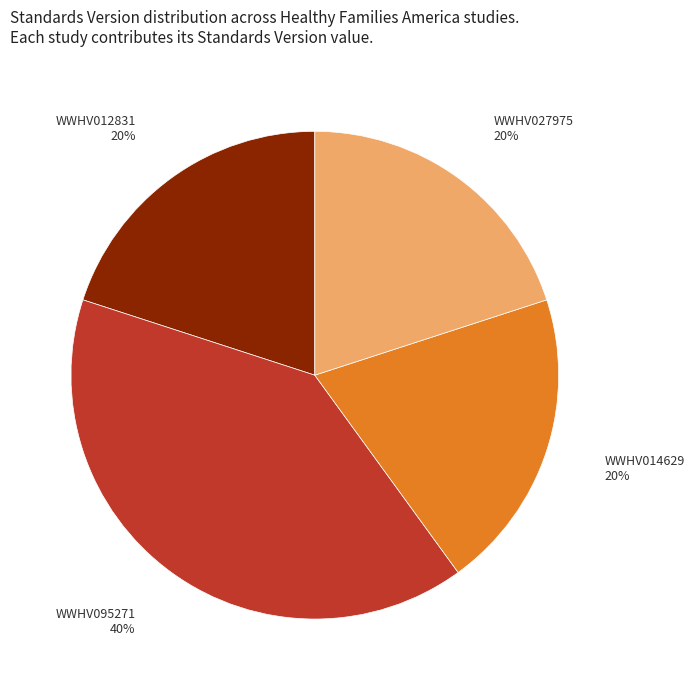

How many slices are in this pie chart?

4